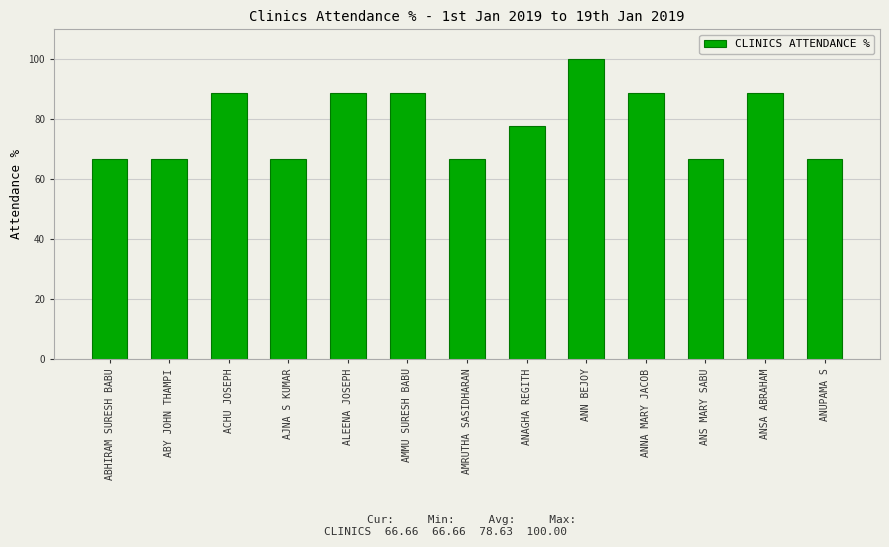

Are the bars grouped side by side (vs. stacked)?

No